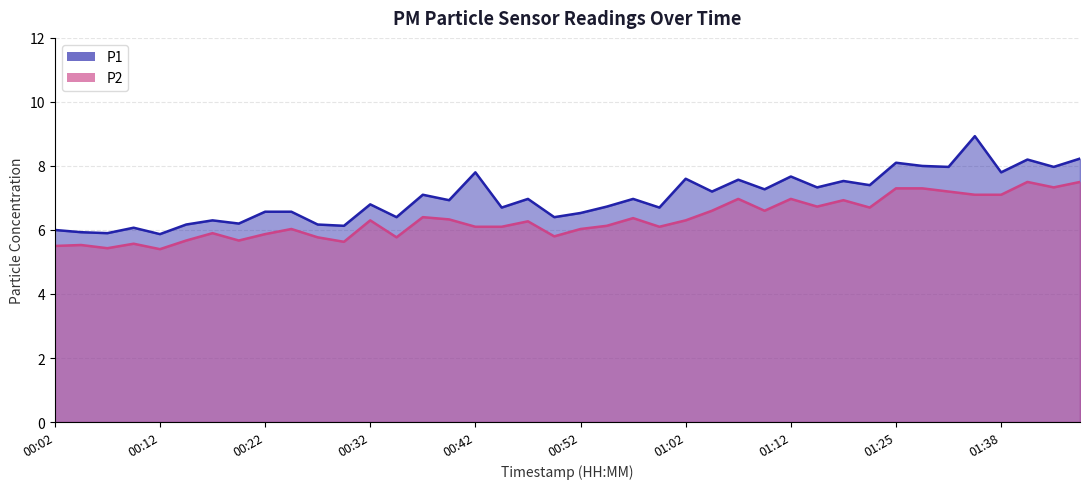

What is the label of the 33rd point from the right?

00:19